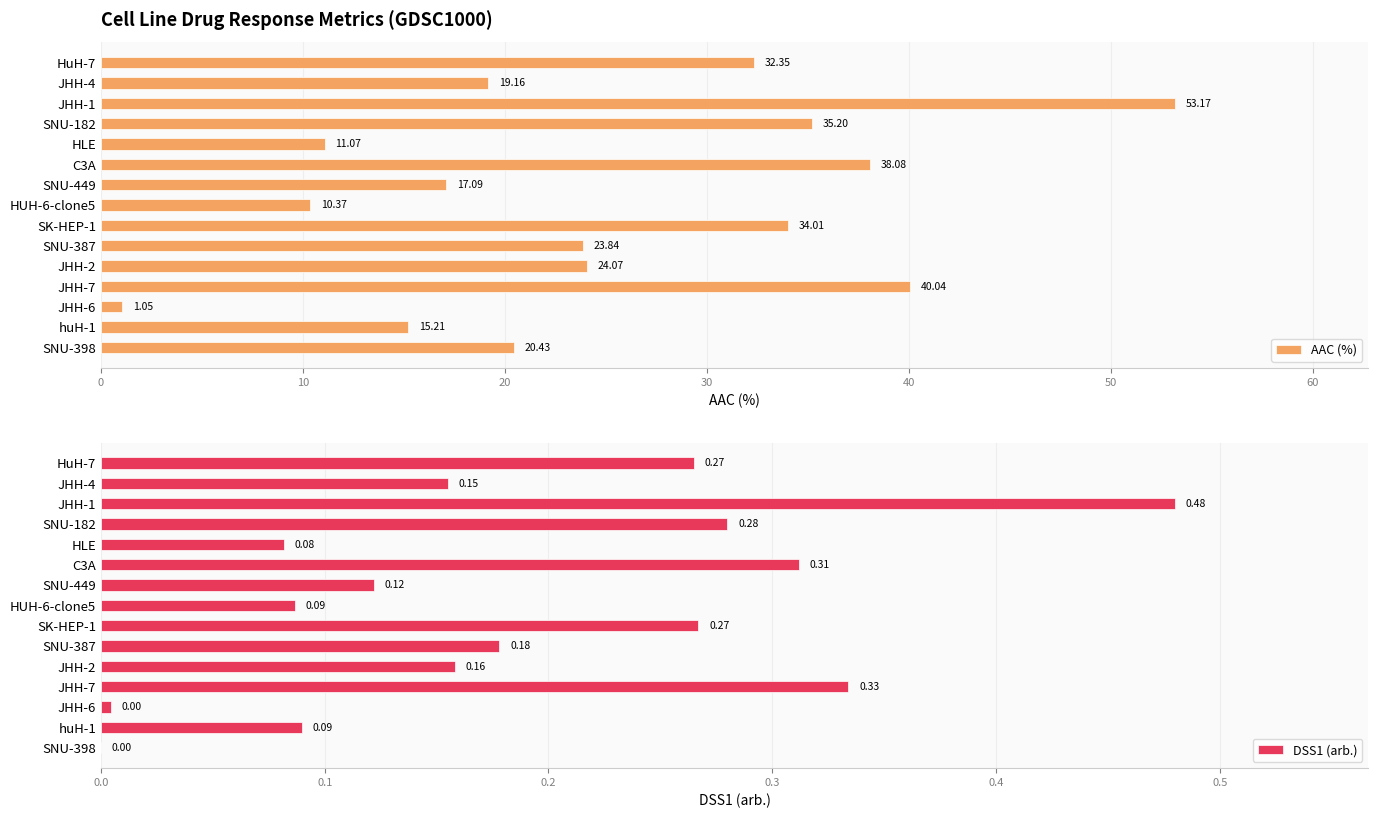

What is the difference between the maximum and minimum values in the DSS1 (arb.) series?

0.5